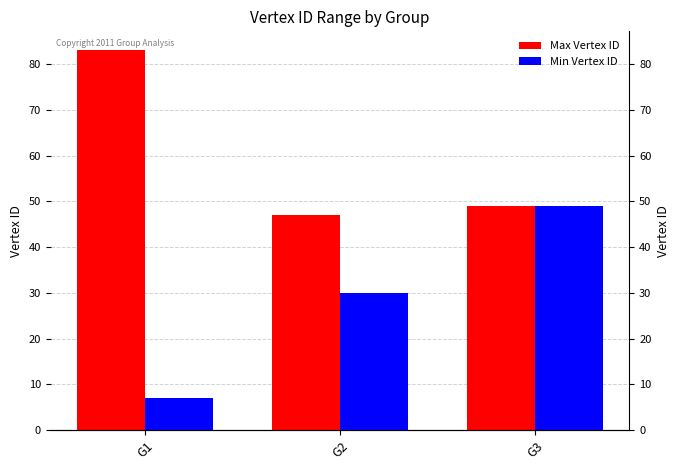

Count the number of categories in the chart.

3